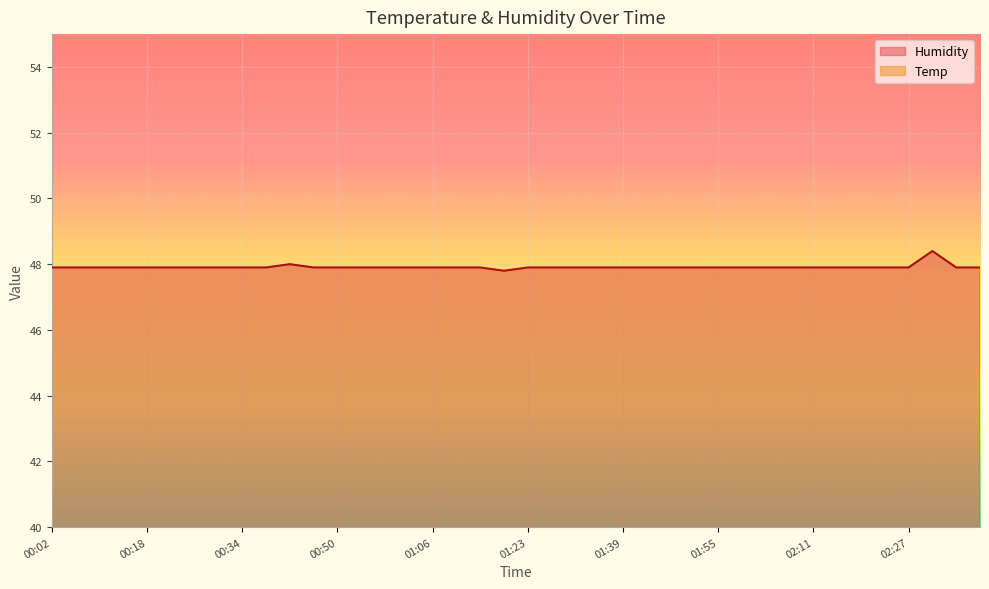

True or false: Humidity and Temp cross at least once.

False